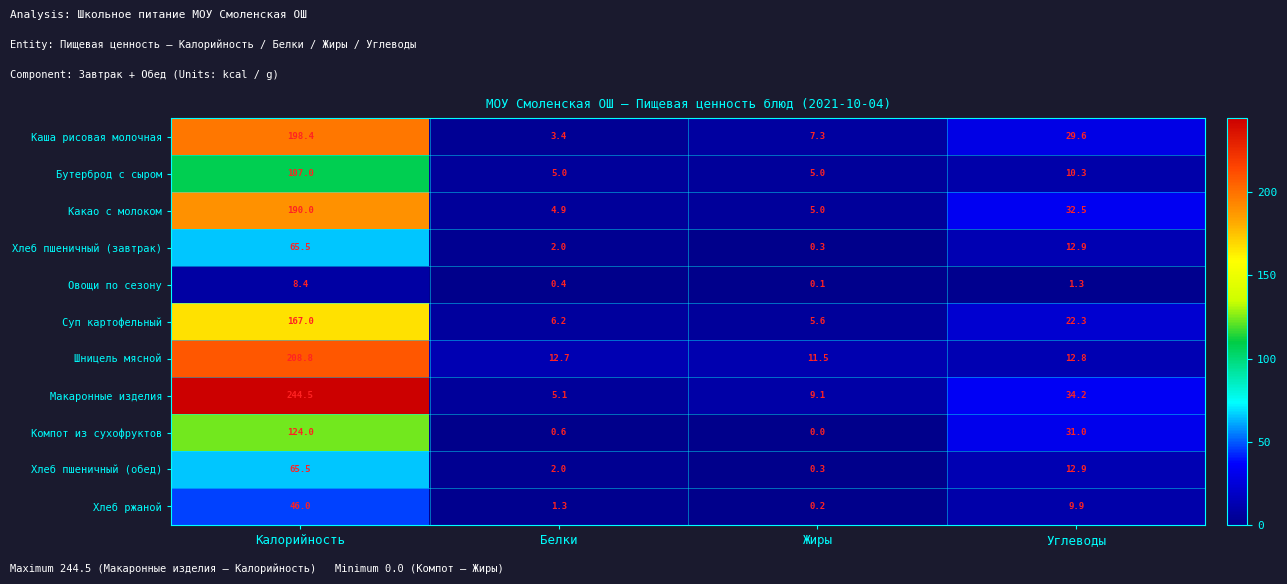

How many data points does each series have?

4